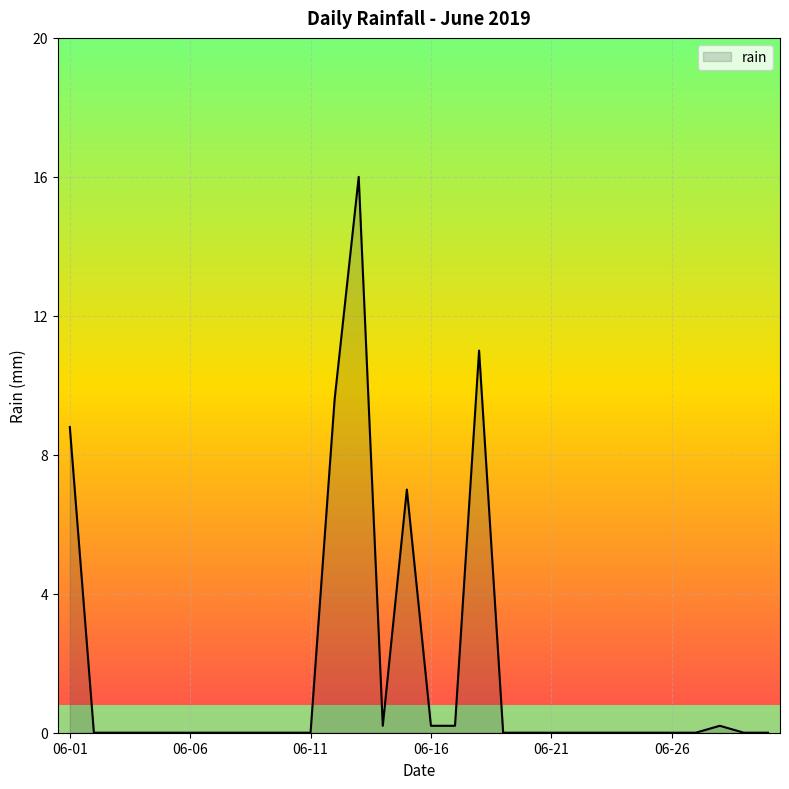

What is the difference between the maximum and minimum values?

16.0